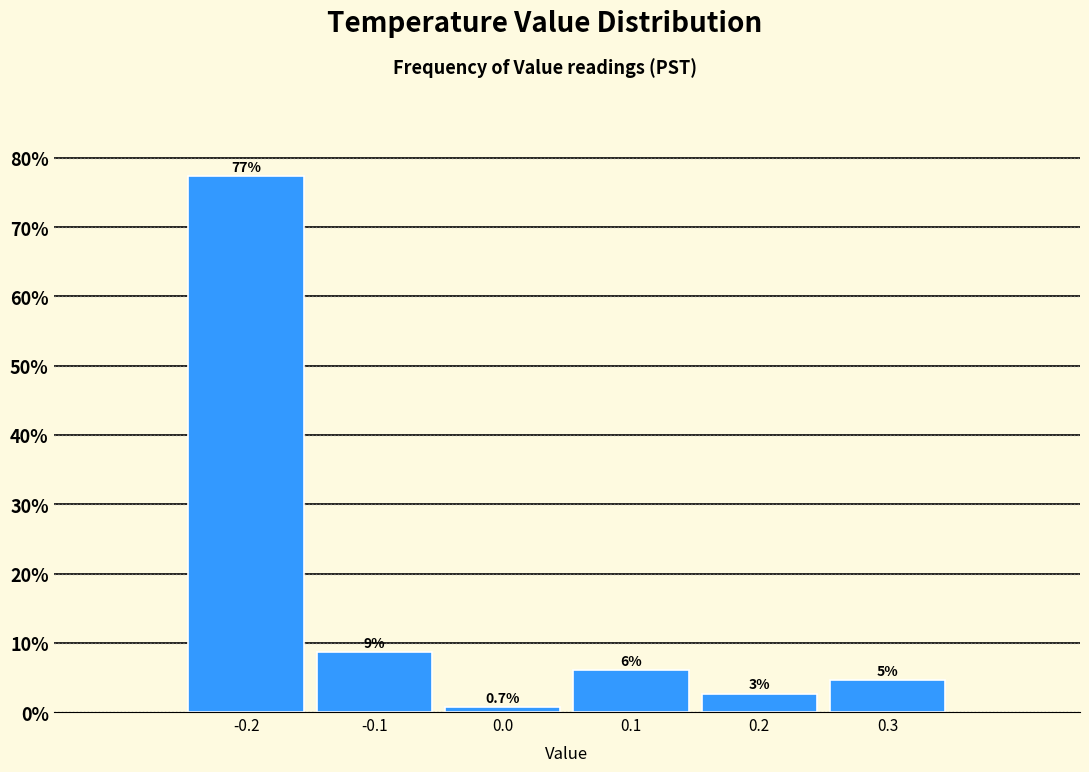

Which range on the x-axis has the tallest bar?

-0.25 to -0.15